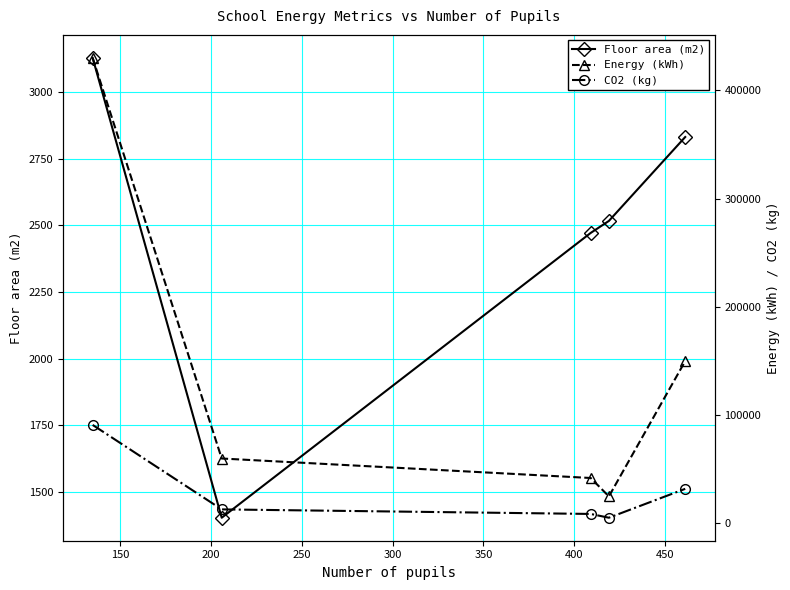

True or false: Floor area (m2) has more than 2 points higher than both neighbors.

False